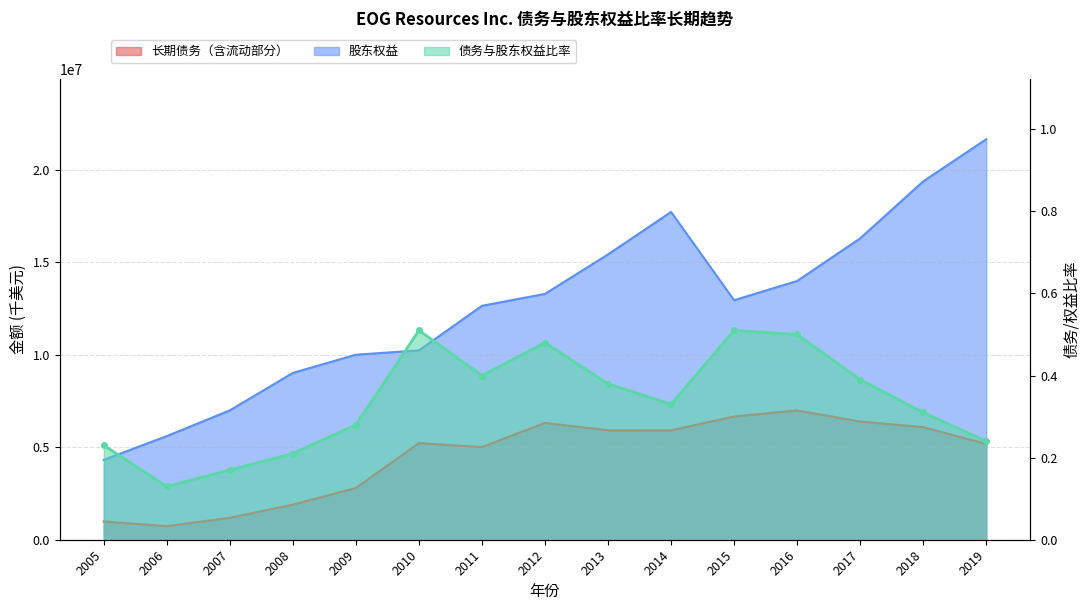

True or false: 债务与股东权益比率 has more than 0 interior local peaks.

True